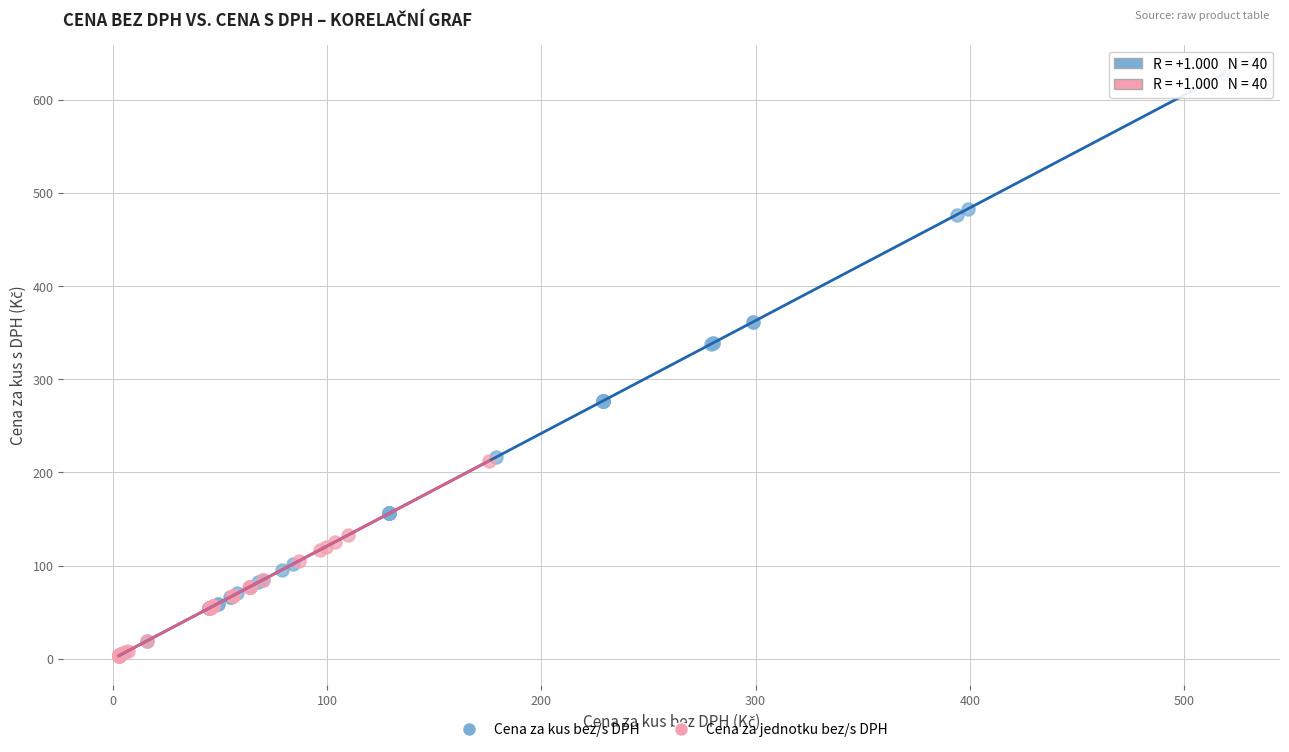

Which series contains the highest Y value?

Cena za kus bez/s DPH